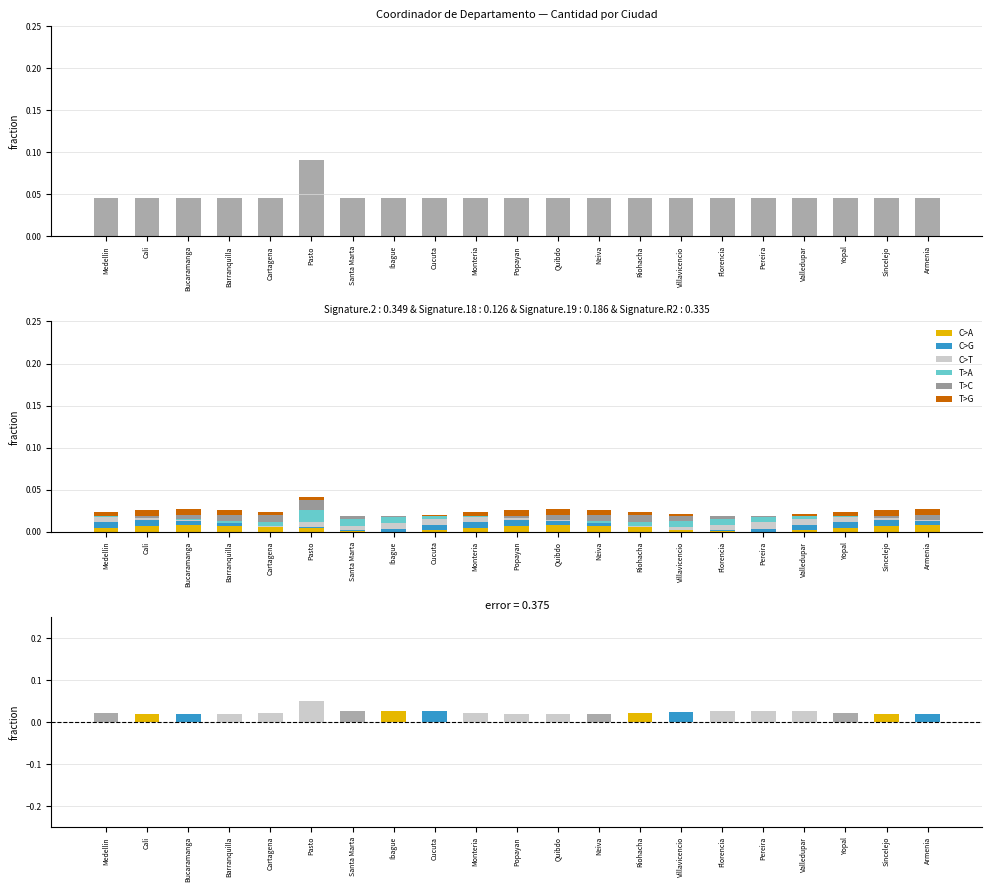

What is the label of the 3rd bar from the left?

Bucaramanga